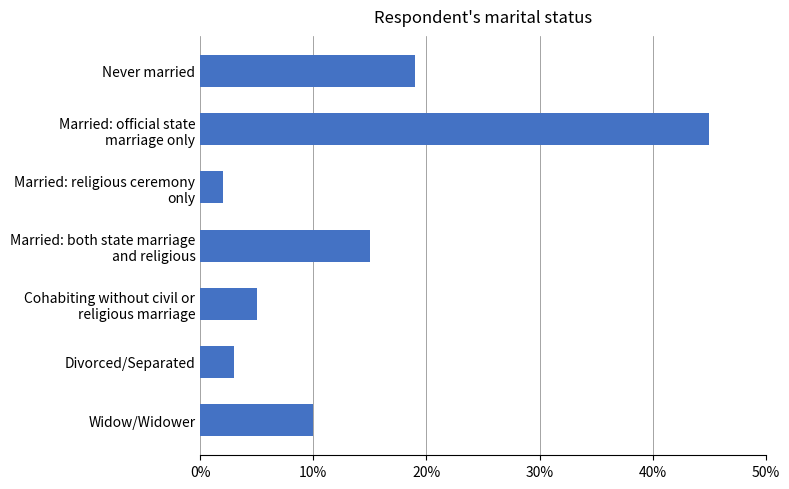

Reading top to bottom, transcribe all the data shown in this chart.

19	45	2	15	5	3	10